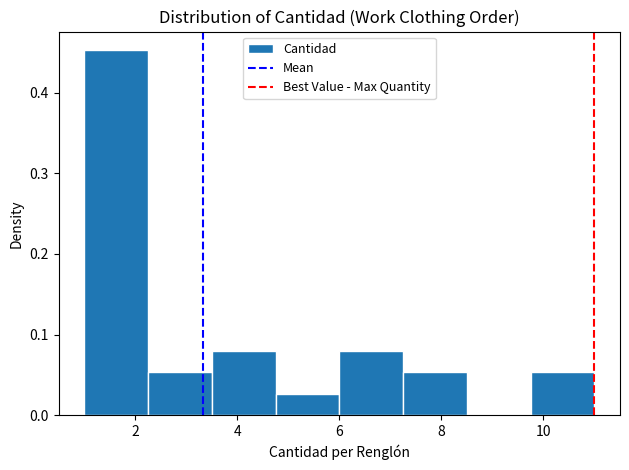

What is the height of the bar covering 2.25 to 3.50 on the x-axis? Neither the bar edges nor the heights are printed on the chart, so give them approximately, as read against the axes.

0.05